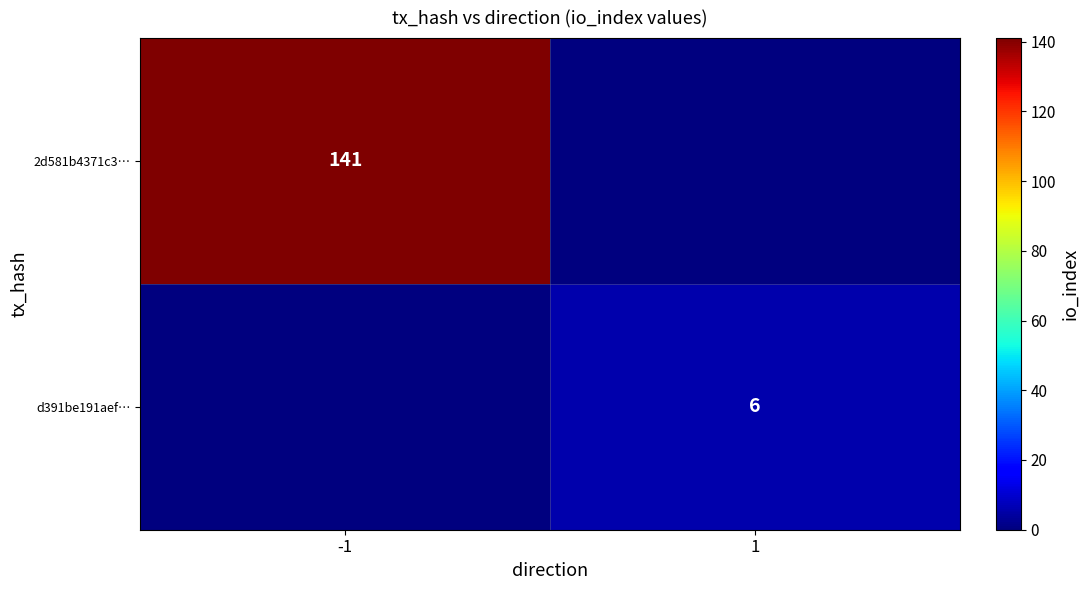

True or false: d391be191aef… has a value of 10 at 1.

False